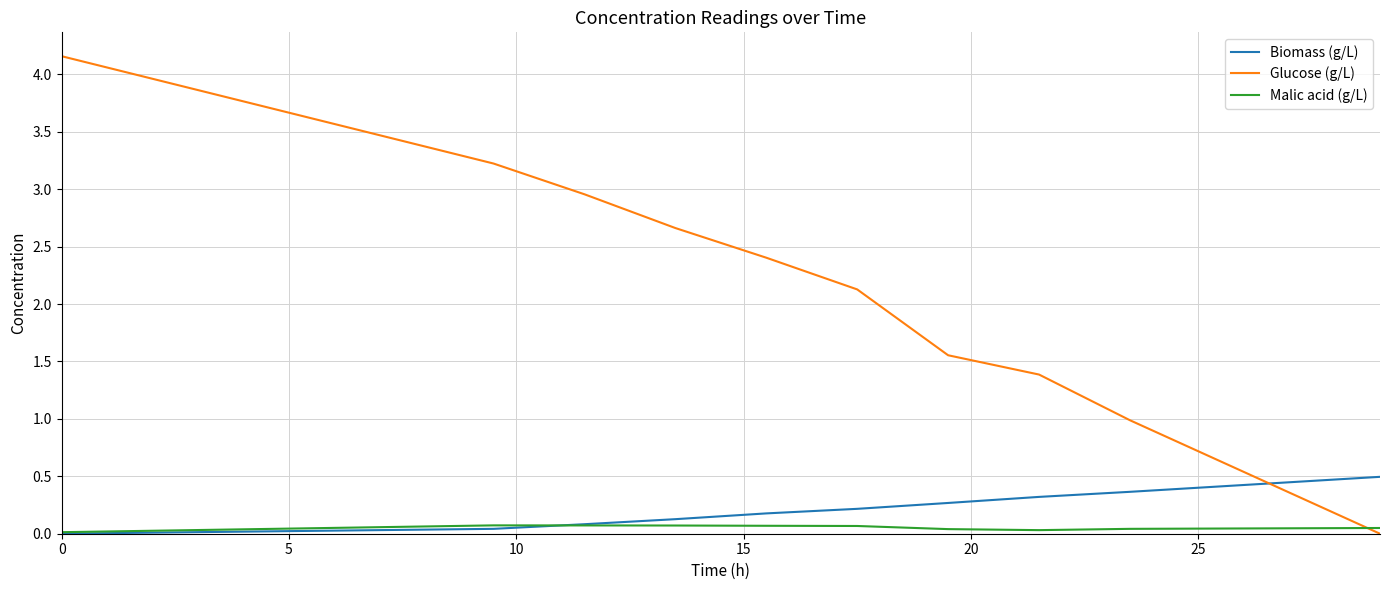

Which series has the largest range (max minus min)?

Glucose (g/L)